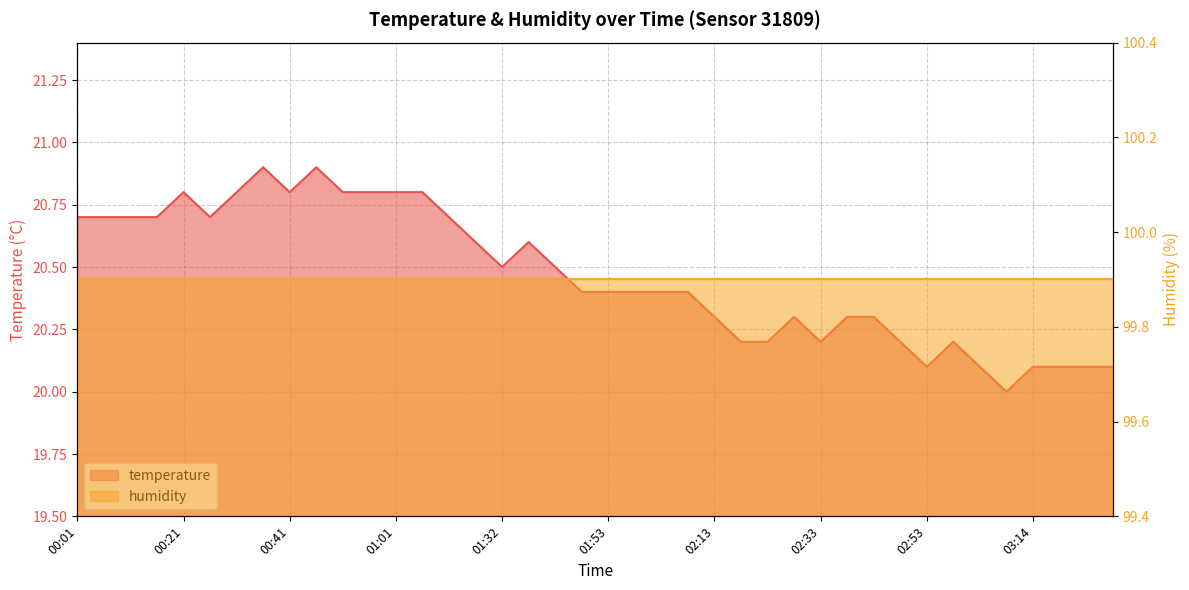

Does the chart display data point markers on the line(s)?

No